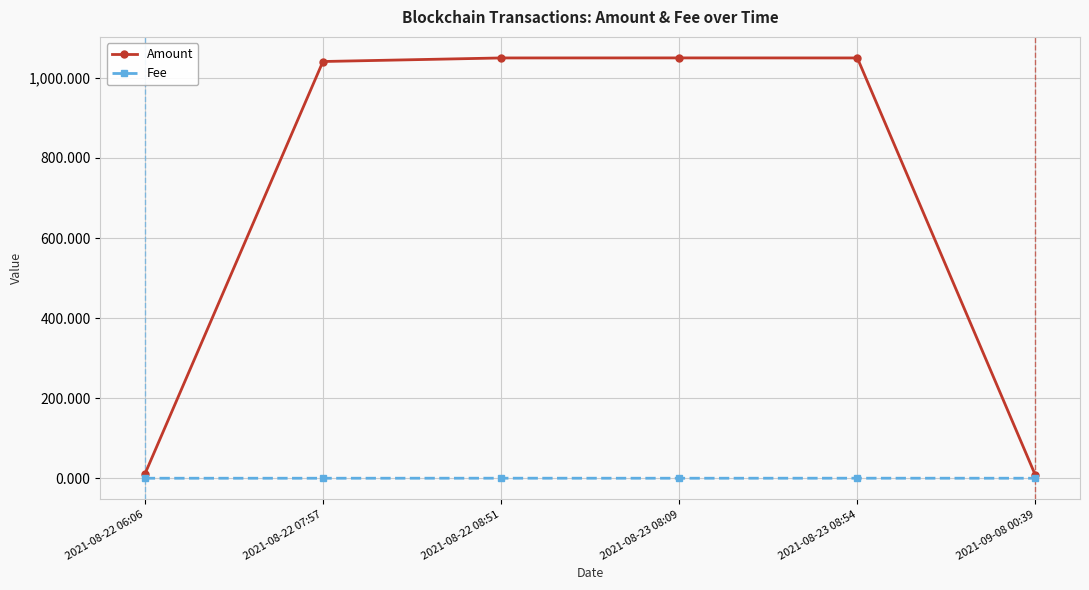

How many lines are shown in the chart?

2